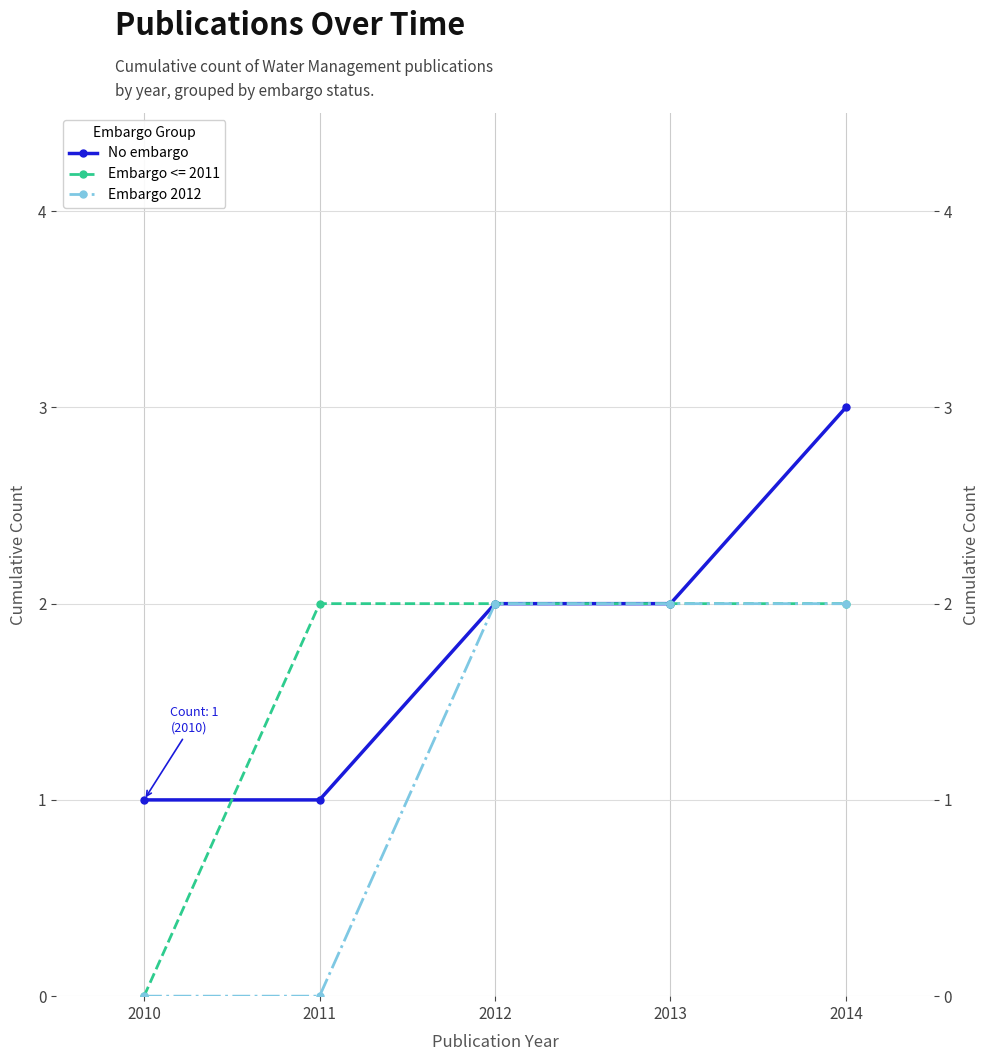

Which category has the highest value in the Embargo 2012 series?

2012